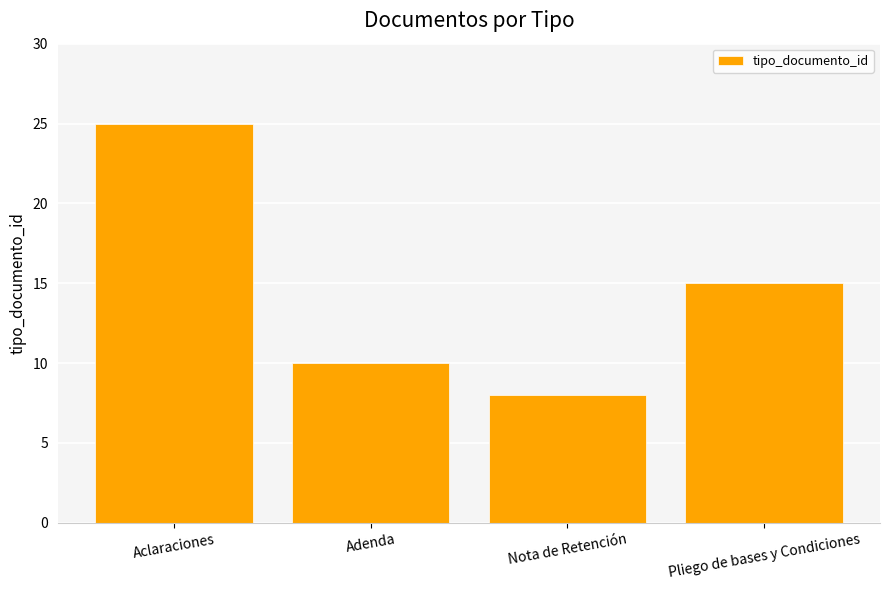

Rank the categories by value from lowest to highest.

Nota de Retención, Adenda, Pliego de bases y Condiciones, Aclaraciones